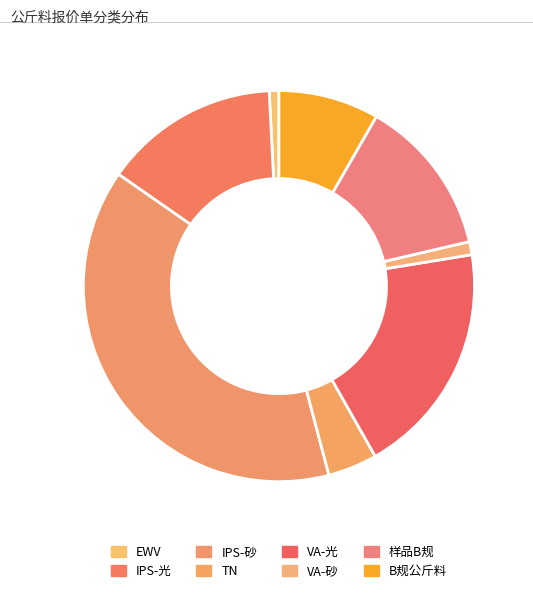

What is the smallest slice in the pie chart?

EWV